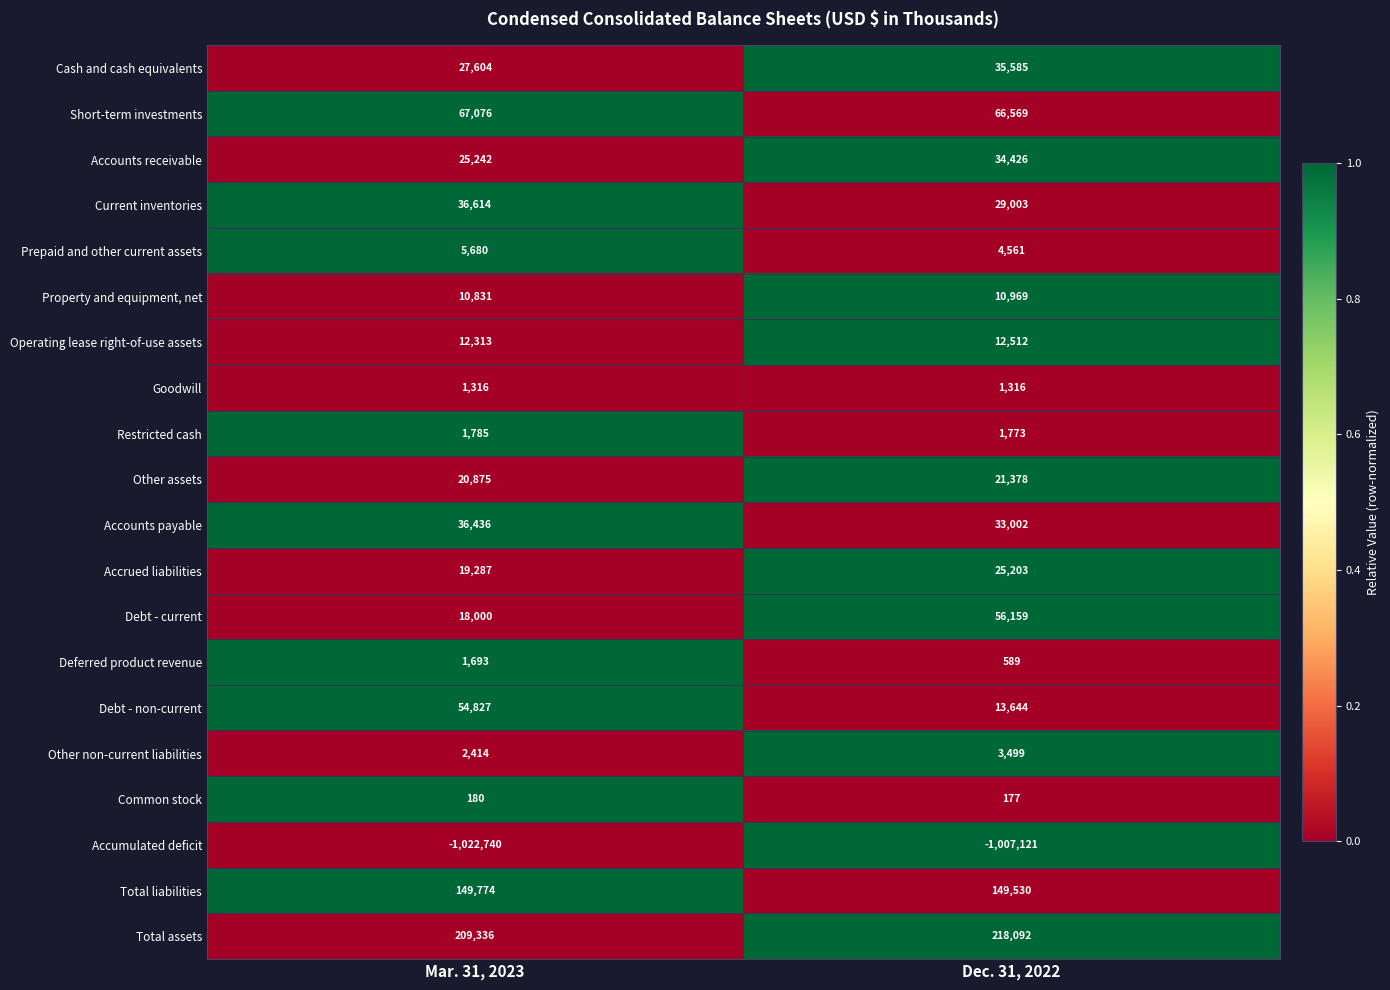

List the series in order of their peak value, lowest first.

Accumulated deficit, Common stock, Goodwill, Deferred product revenue, Restricted cash, Other non-current liabilities, Prepaid and other current assets, Property and equipment, net, Operating lease right-of-use assets, Other assets, Accrued liabilities, Accounts receivable, Cash and cash equivalents, Accounts payable, Current inventories, Debt - non-current, Debt - current, Short-term investments, Total liabilities, Total assets